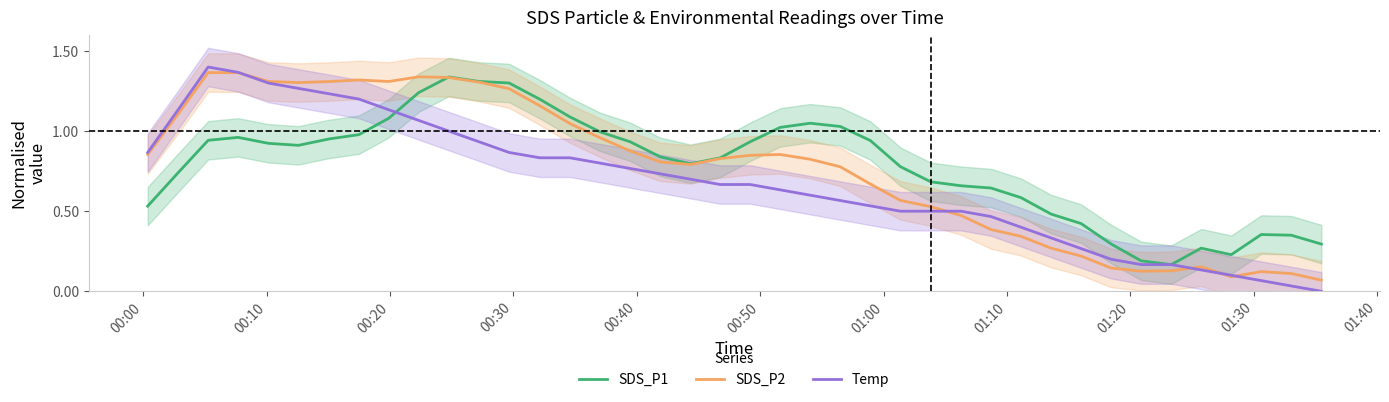

Which series has the widest spread of values?

Temp